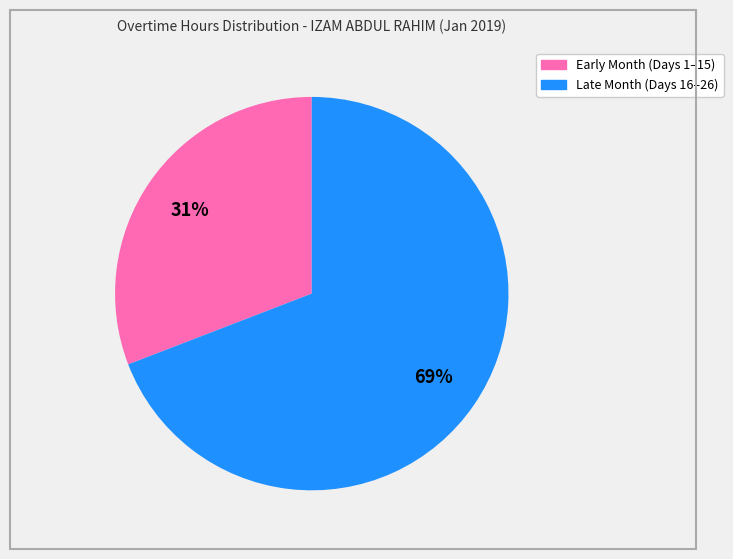

To the nearest percent, what is the difference between the largest and smallest slice percentages?

38%